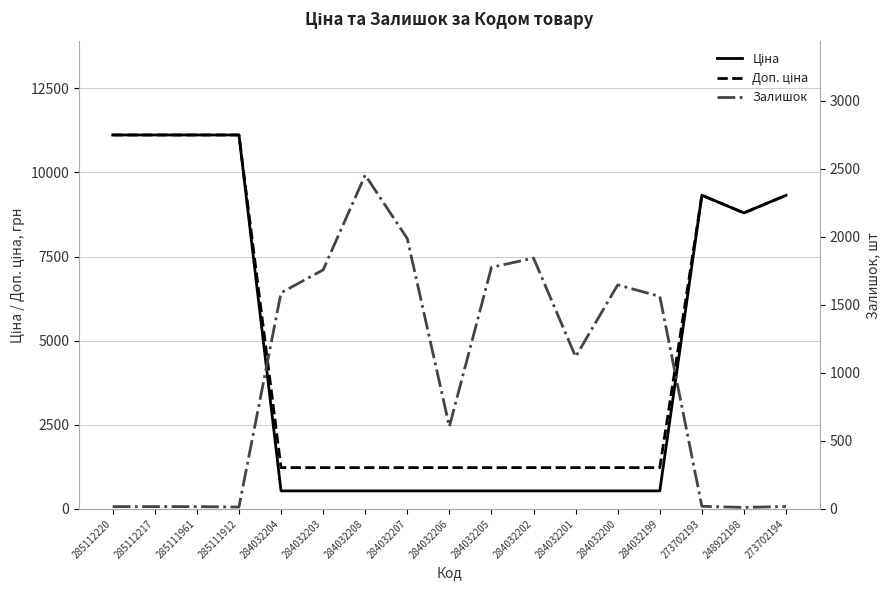

What is the sum of all Ціна values?

77248.8